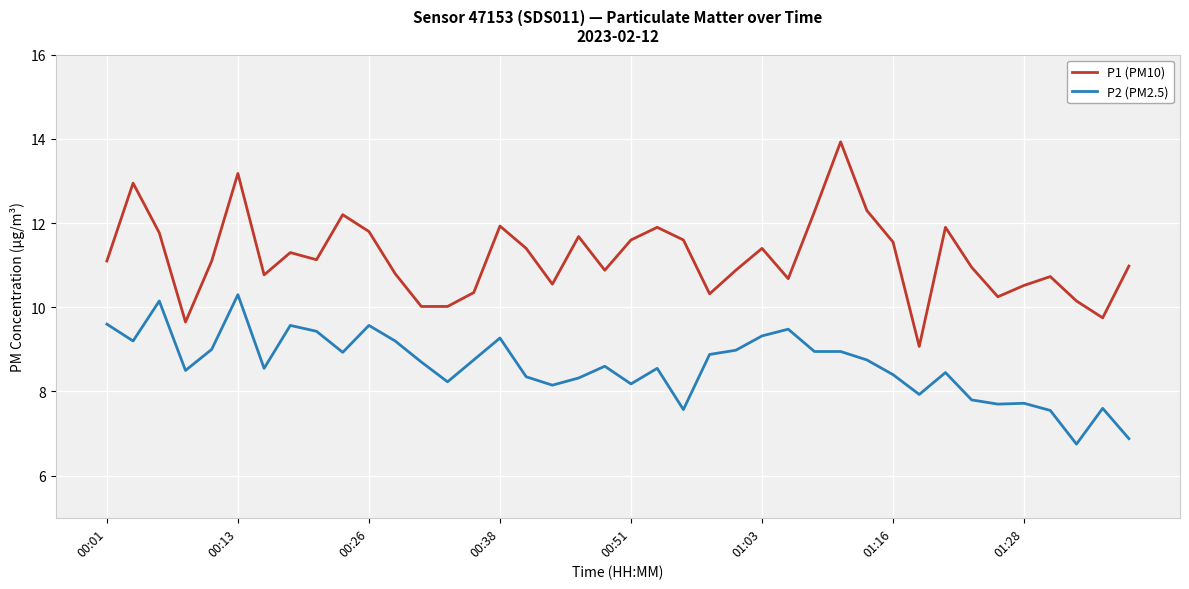

What are all the series names shown in the legend?

P1 (PM10), P2 (PM2.5)